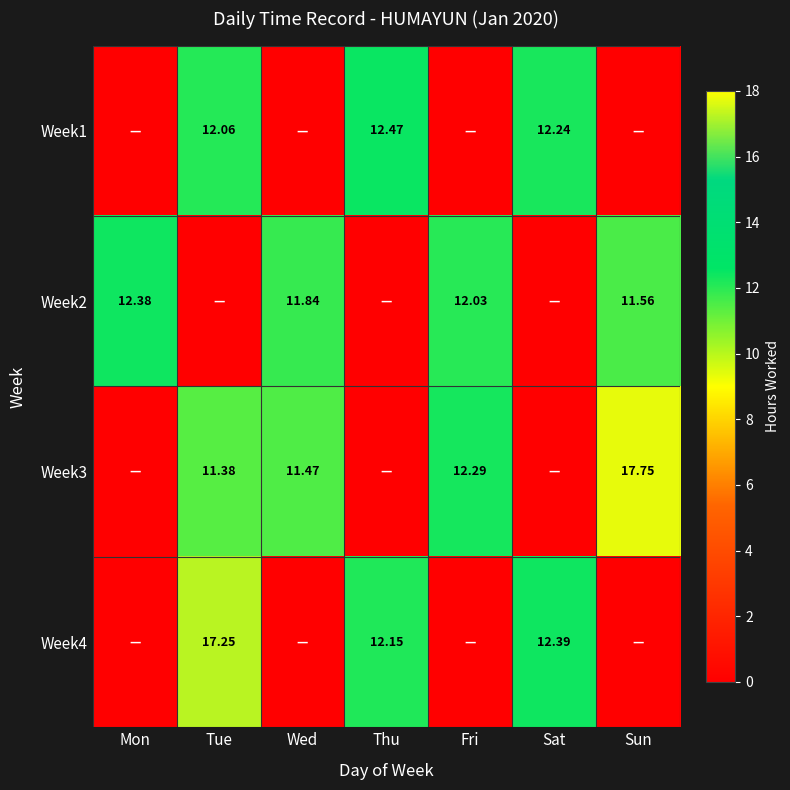

What is the difference between the maximum and minimum values in the Week1 series?

12.5